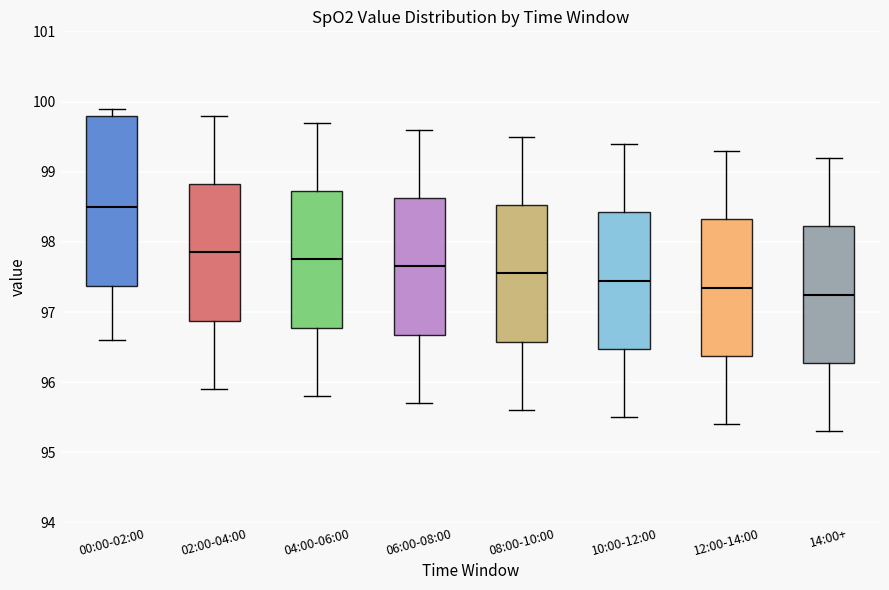

Where is the lower edge of the box for 08:00-10:00 on the y-axis? The values are not printed on the chart, so give them approximately, as read against the axis.

96.6